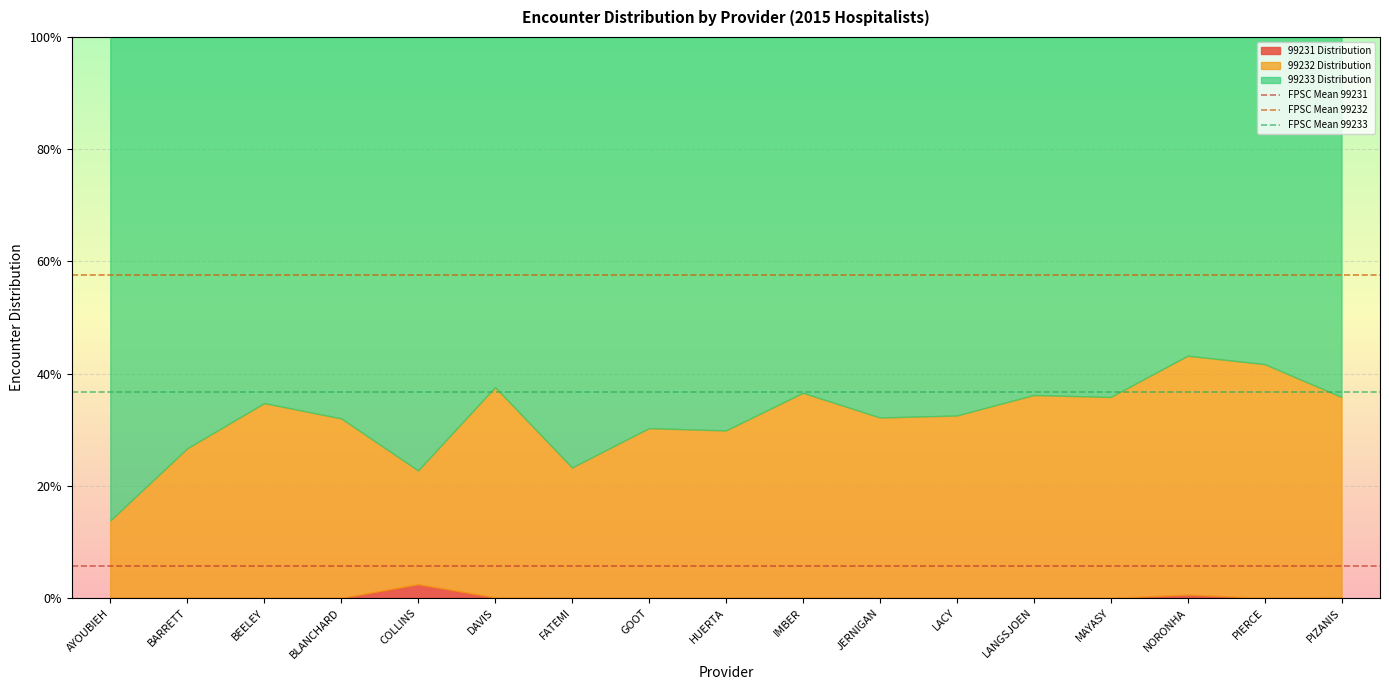

Which label corresponds to the largest value in the chart?

AYOUBIEH